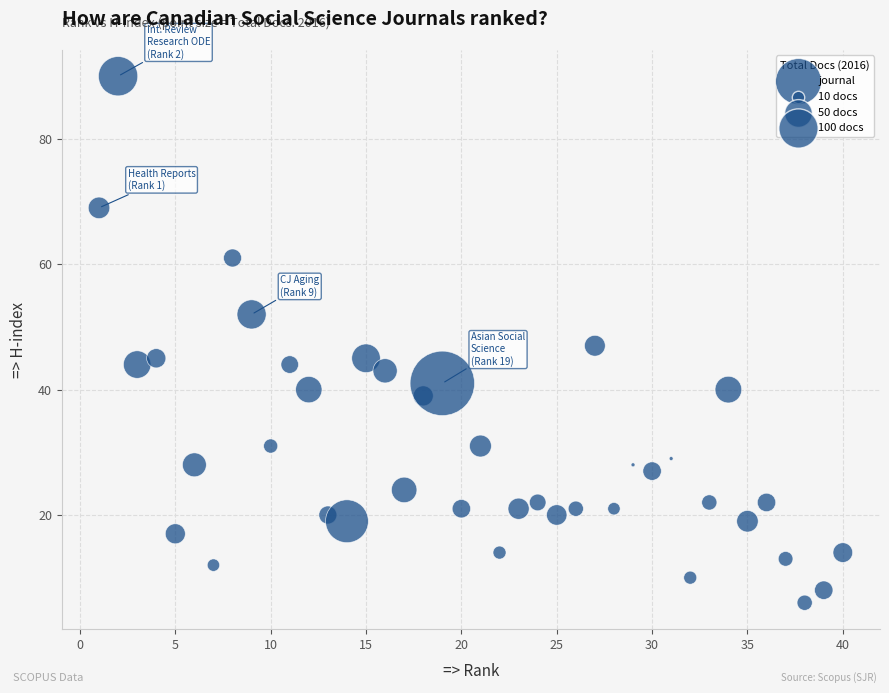

What is the range of Y values (max minus min)?

84